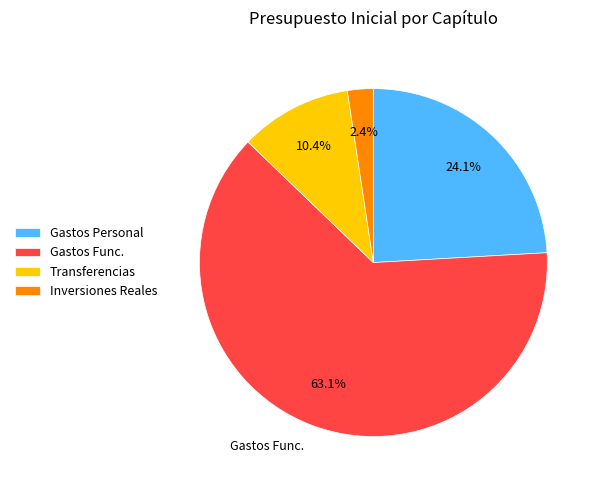

Between Transferencias and Gastos Personal, which is larger?

Gastos Personal